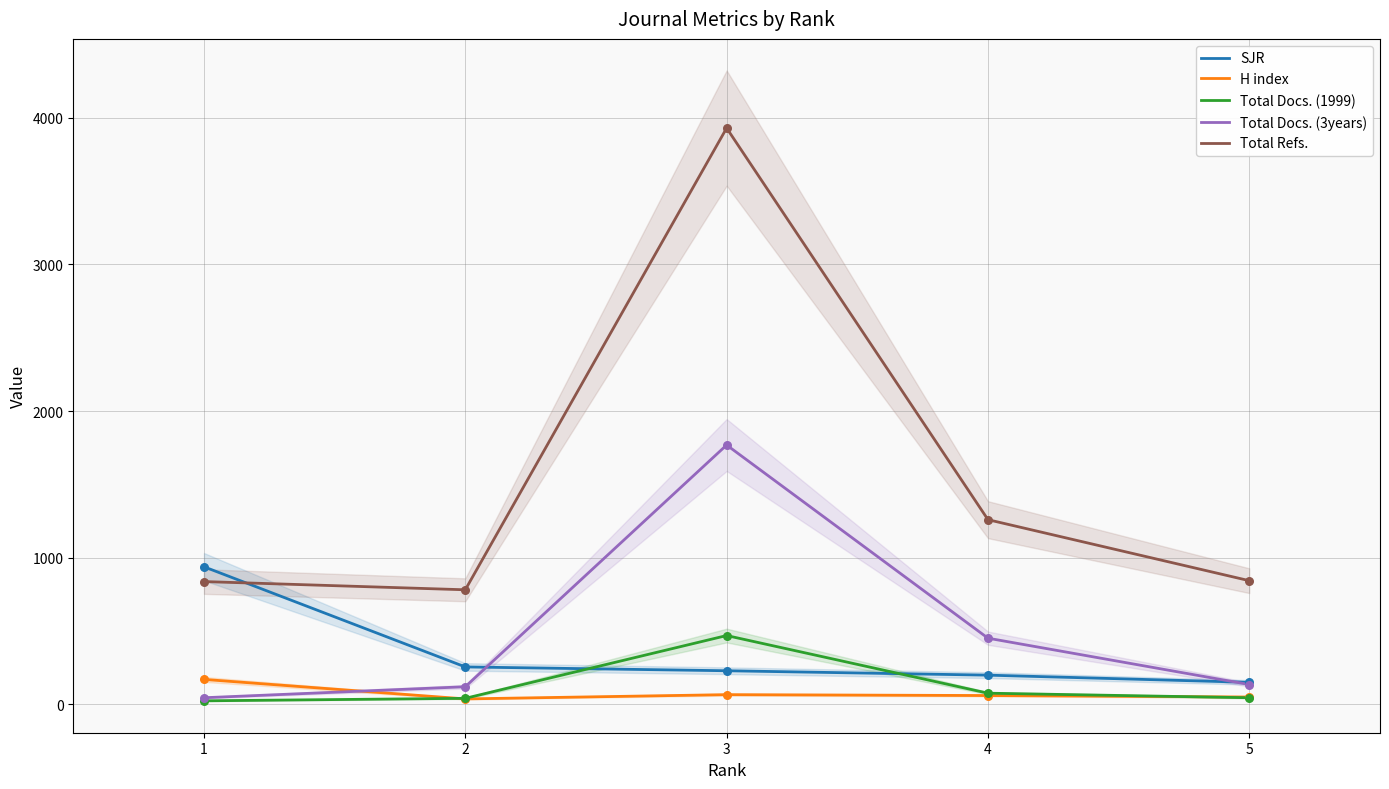

At which category is the sum across all series the highest?

3